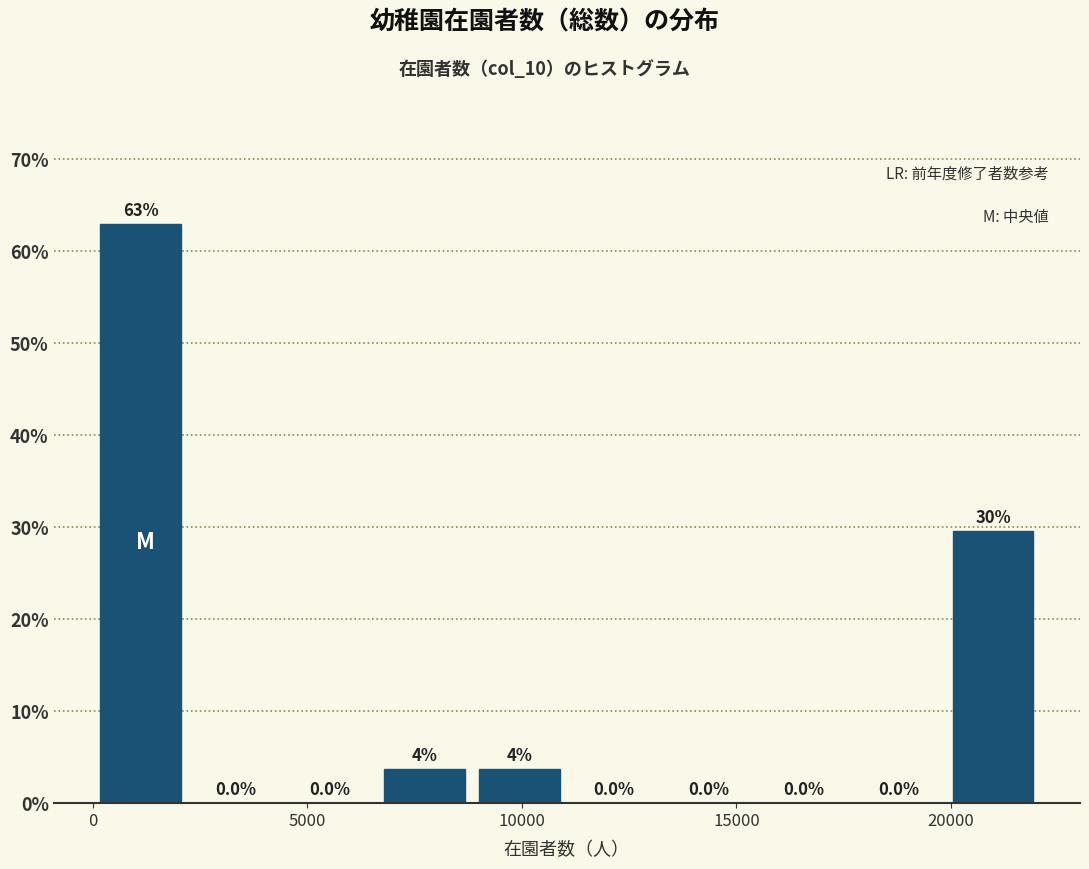

Over which range of the x-axis is the bar tallest?

0 to 2000